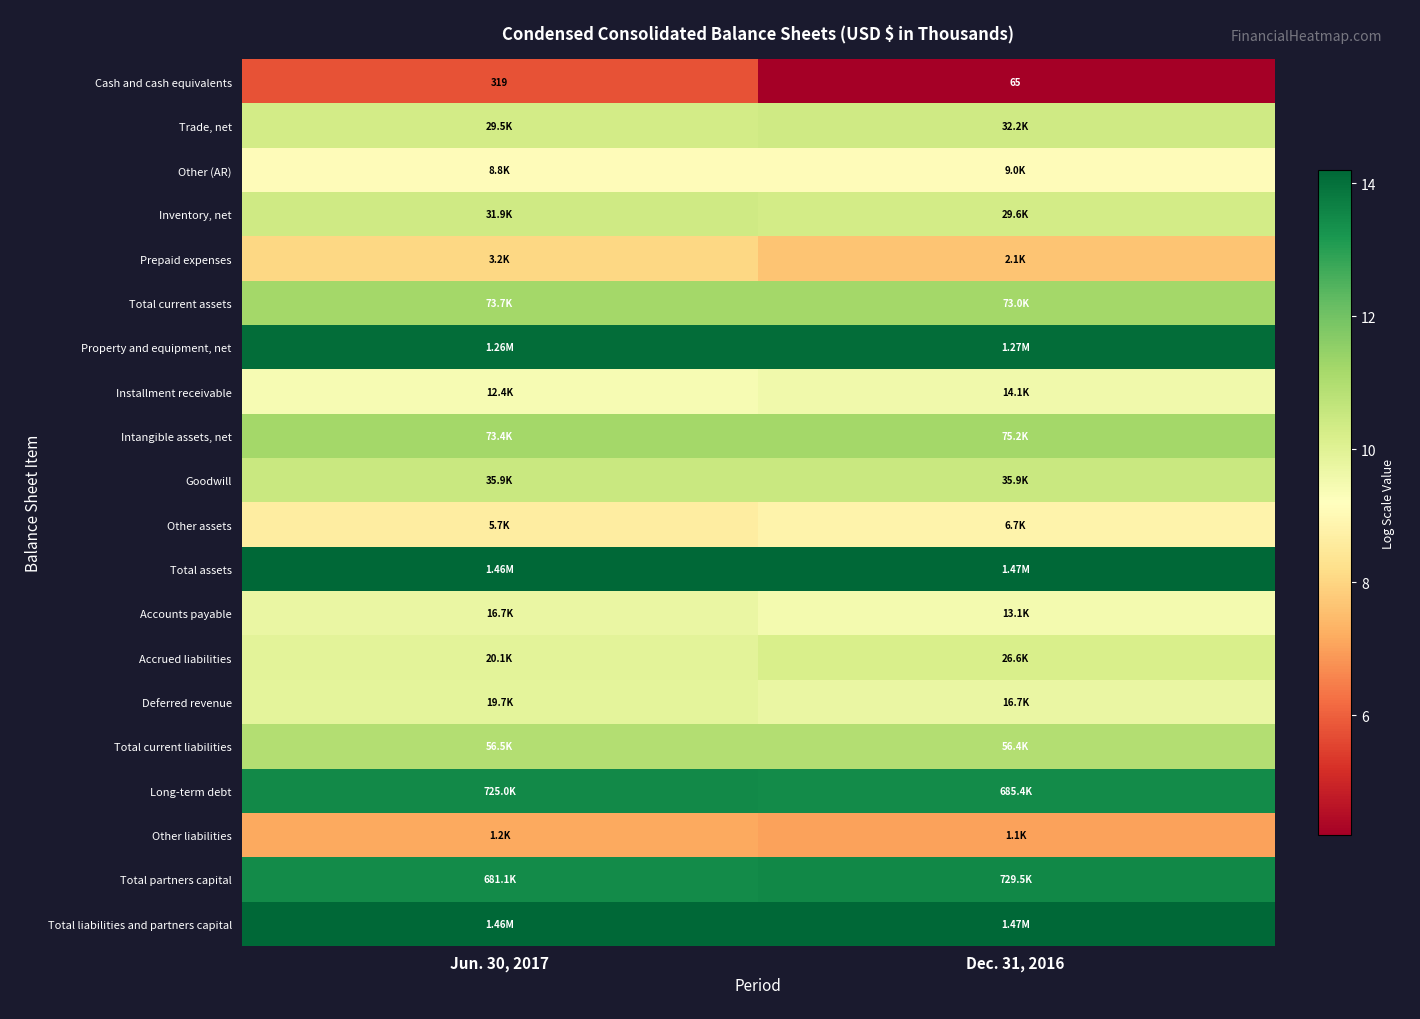

How many series are shown in this chart?

20